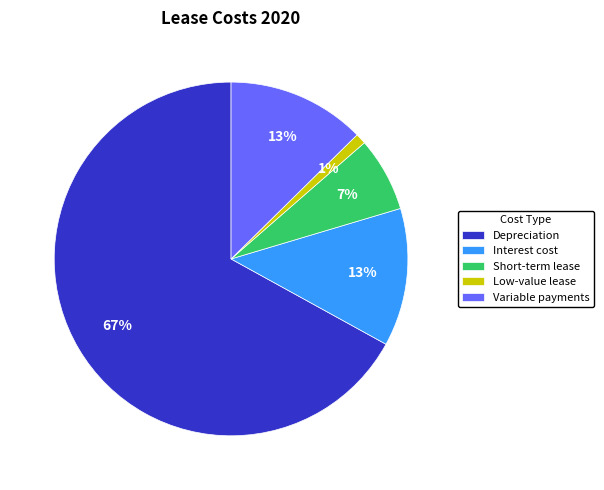

Count the number of slices in the pie.

5